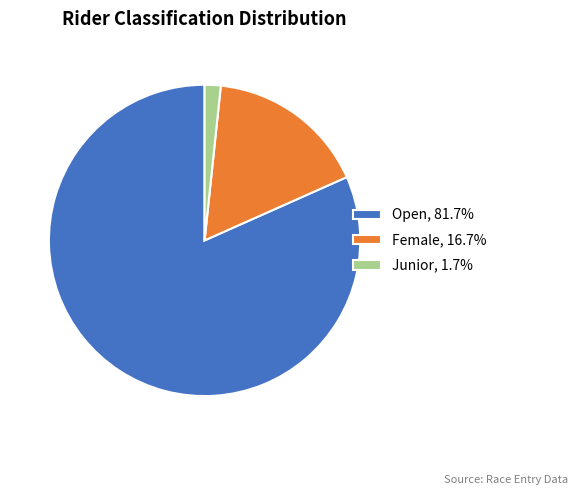

What is the ratio of the value at Female, 16.7% to the value at Junior, 1.7%?

10.0